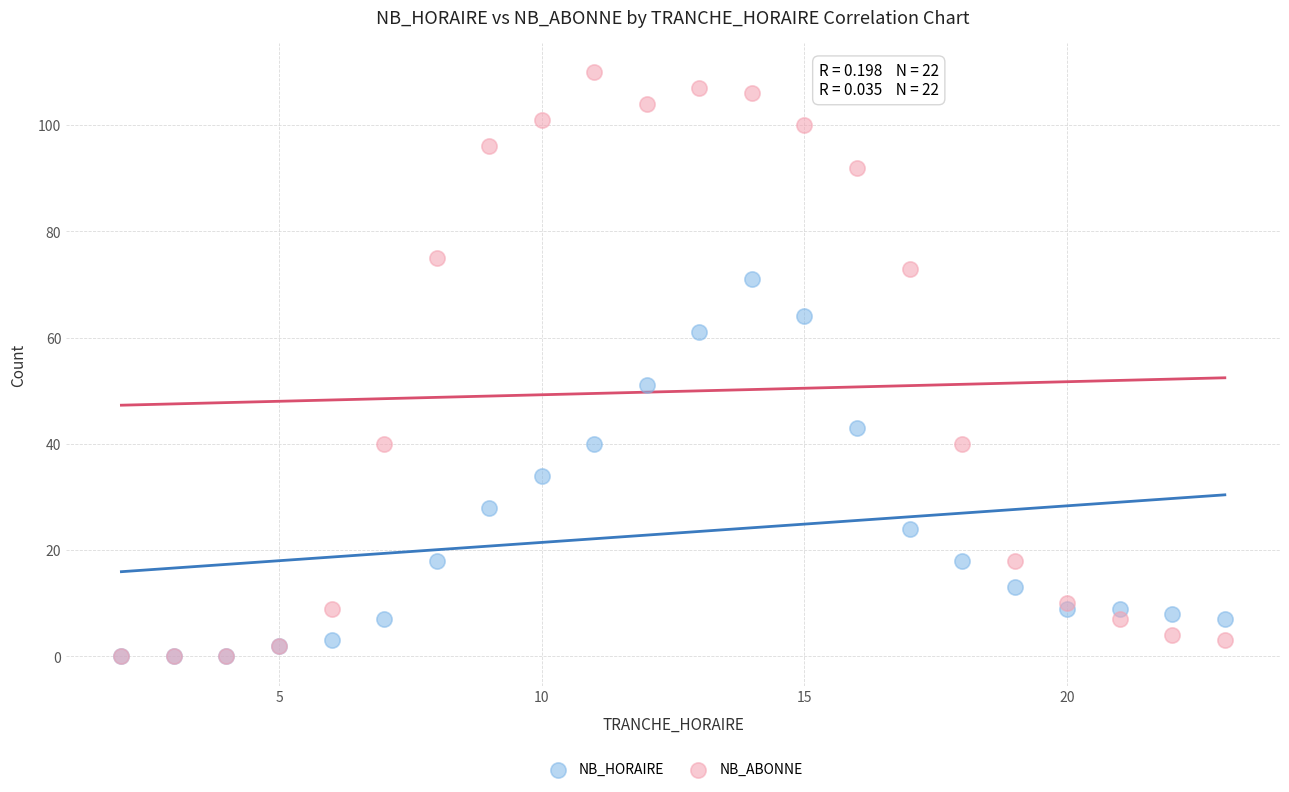

In the NB_ABONNE series, what Y value is closest to 55?

40